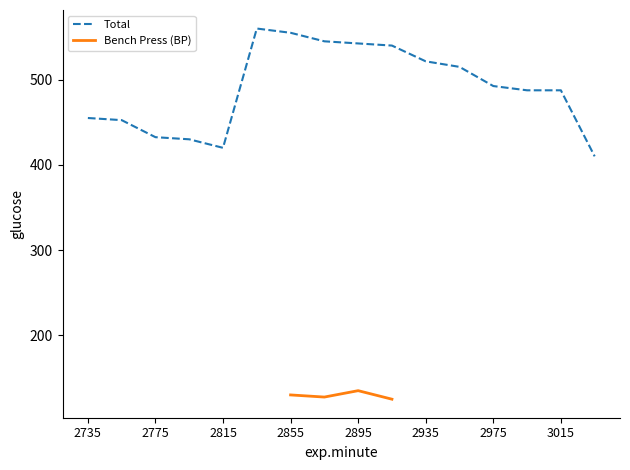

What is the minimum value for Total?

410.0